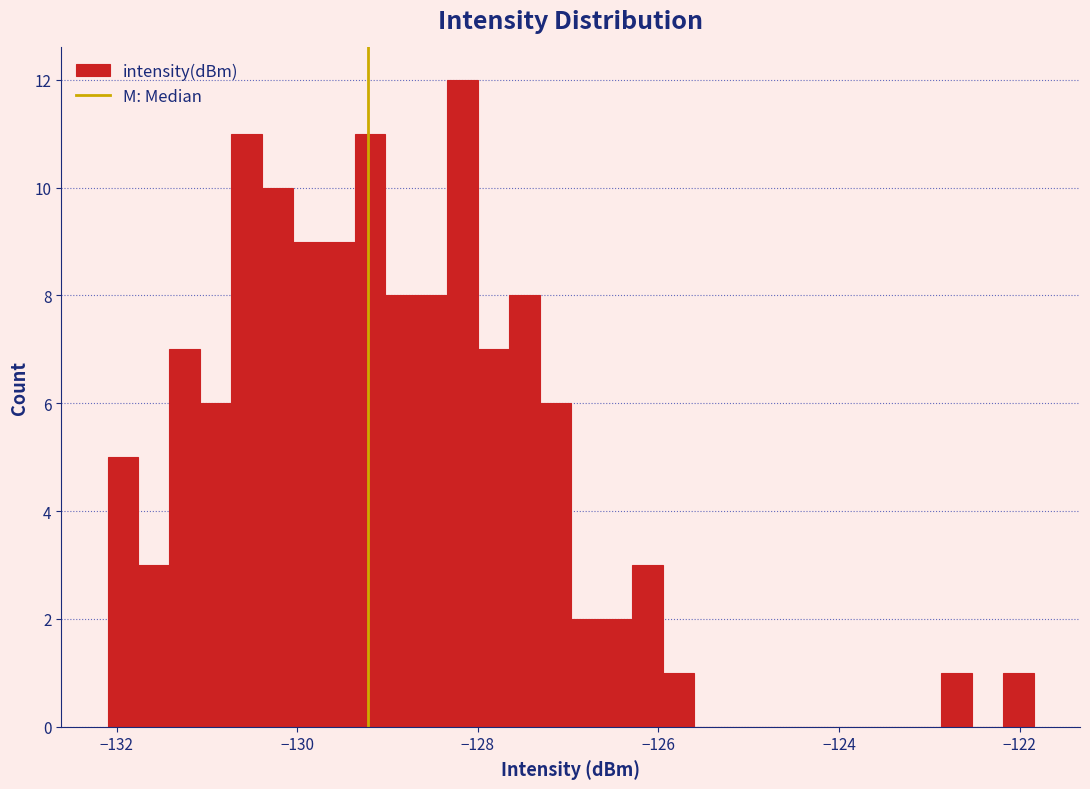

Read against the x-axis, roughly where is the centre of the tallest bar?

-128.2